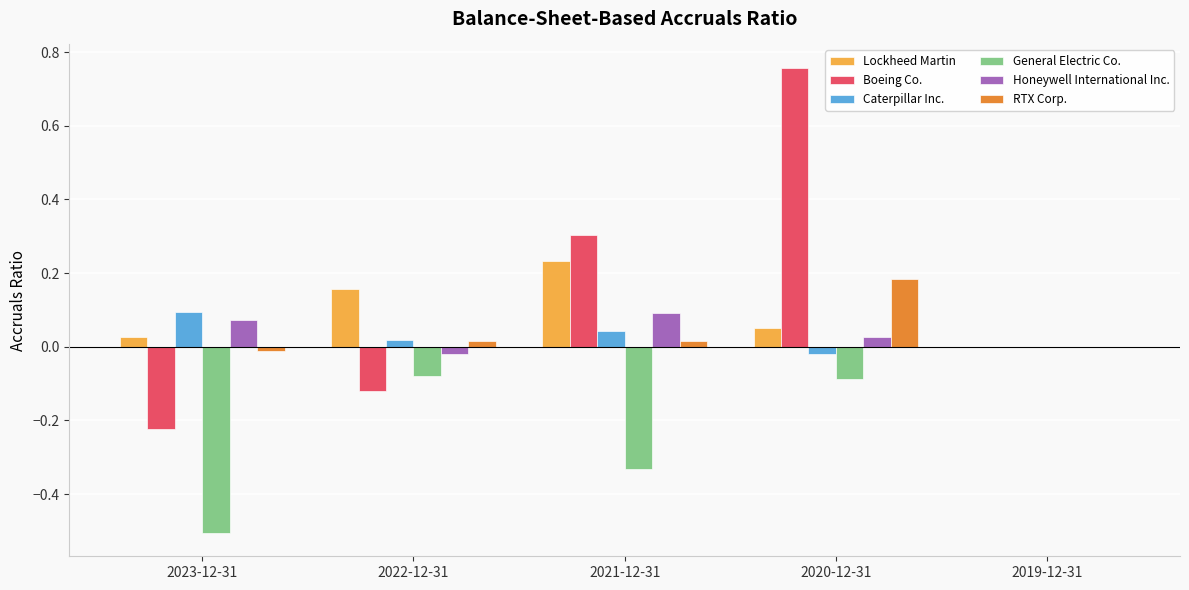

At which label does Boeing Co. reach its peak?

2020-12-31